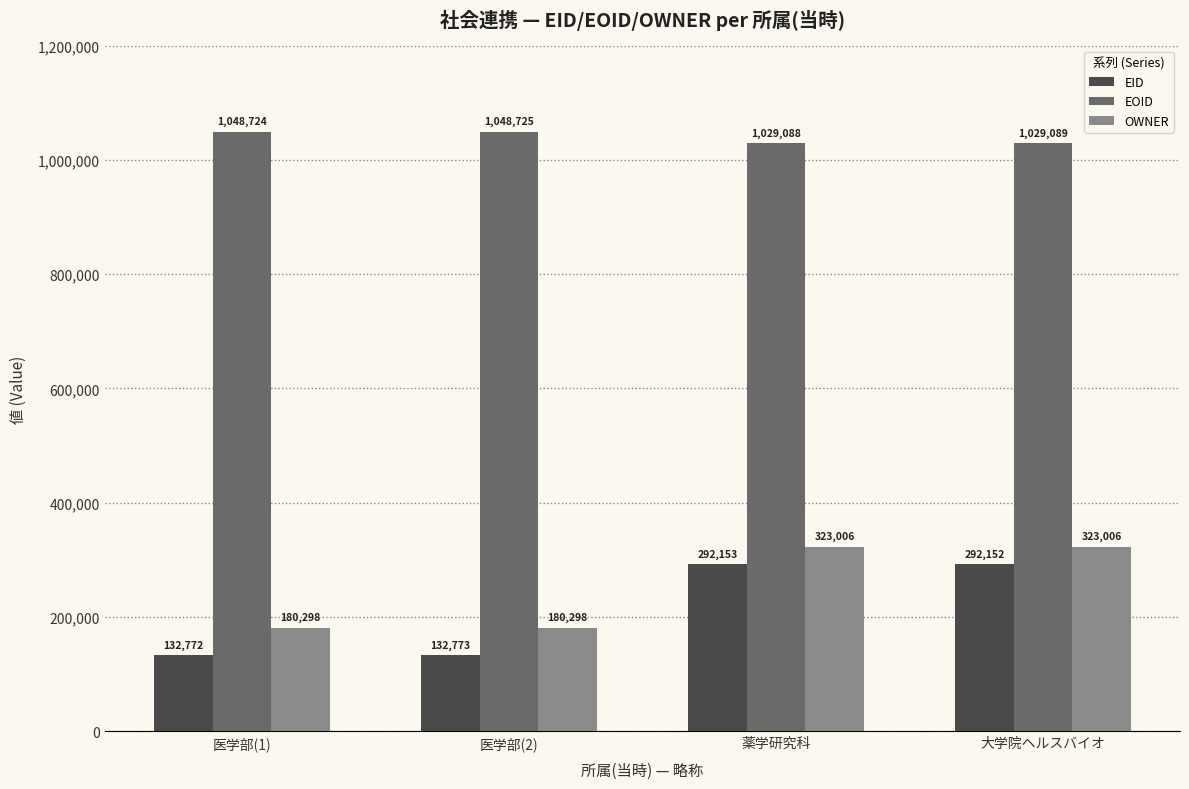

Where is EOID nearest to the value 1038906?

大学院ヘルスバイオ